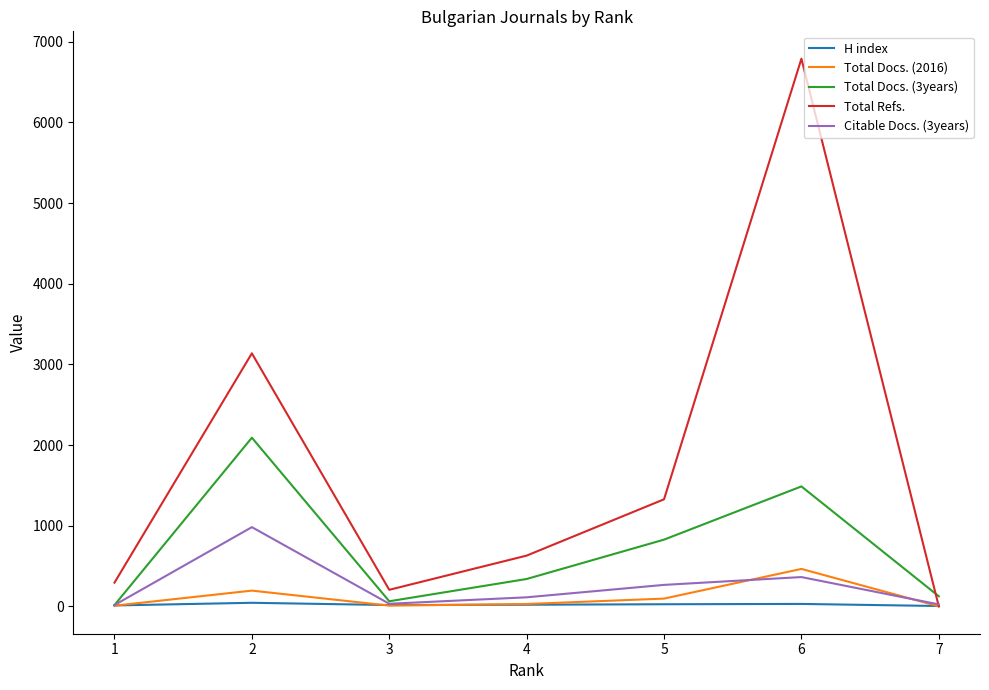

True or false: H index has more than 0 interior local peaks.

True